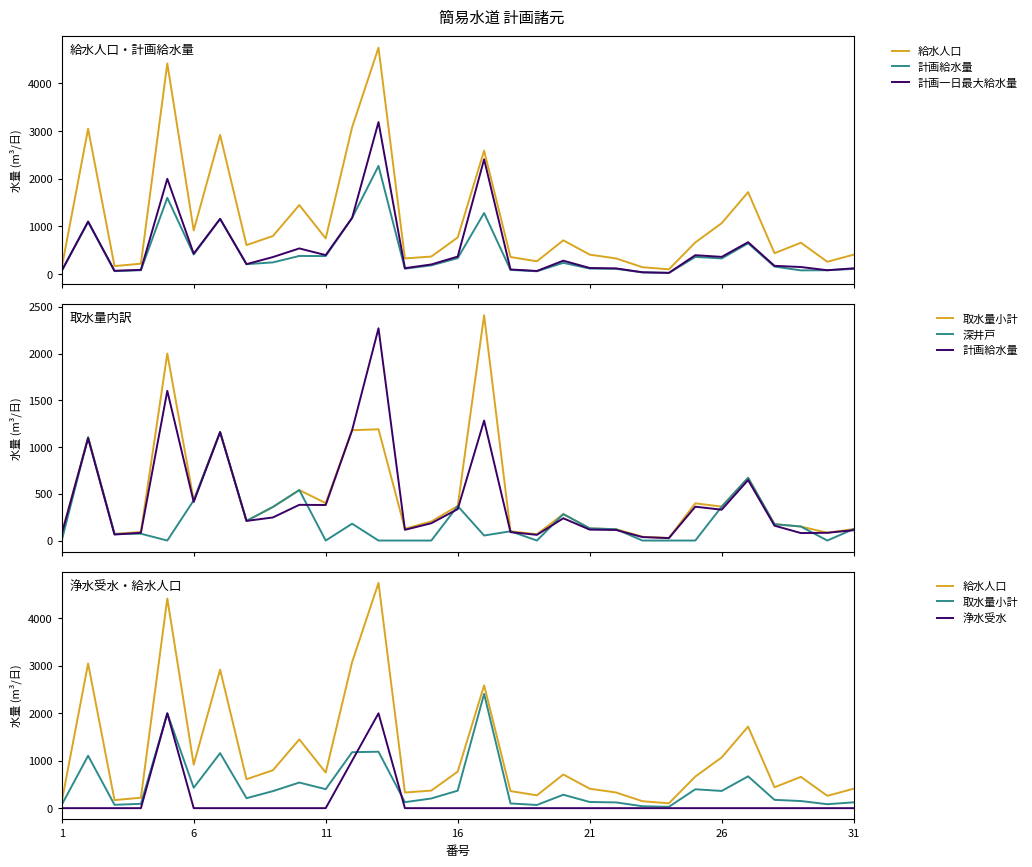

Does the chart display data point markers on the line(s)?

No